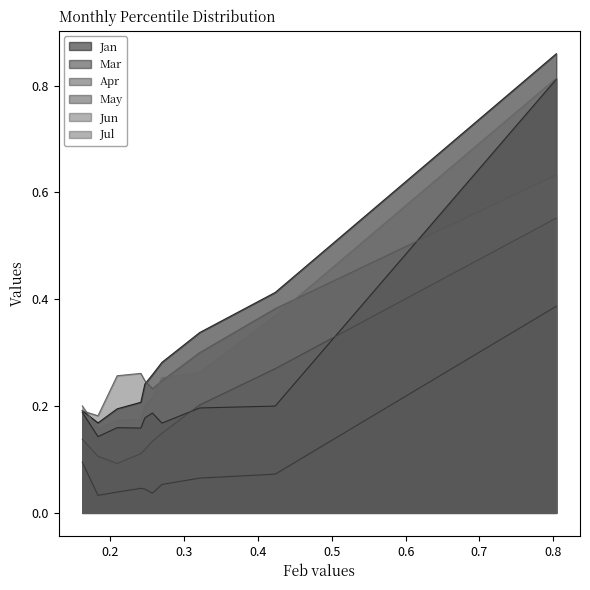

Reading left to right, list all the values displayed in this chart.

Jan: pct05=0.2	pct15=0.2	pct25=0.2	pct35=0.2	pct45=0.2	pct55=0.3	pct65=0.3	pct75=0.3	pct85=0.4	pct95=0.9
Mar: pct05=0.2	pct15=0.1	pct25=0.2	pct35=0.2	pct45=0.2	pct55=0.2	pct65=0.2	pct75=0.2	pct85=0.2	pct95=0.8
Apr: pct05=0.1	pct15=0.0	pct25=0.0	pct35=0.0	pct45=0.0	pct55=0.0	pct65=0.1	pct75=0.1	pct85=0.1	pct95=0.4
May: pct05=0.1	pct15=0.1	pct25=0.1	pct35=0.1	pct45=0.1	pct55=0.1	pct65=0.1	pct75=0.2	pct85=0.3	pct95=0.6
Jun: pct05=0.2	pct15=0.2	pct25=0.3	pct35=0.3	pct45=0.2	pct55=0.2	pct65=0.2	pct75=0.3	pct85=0.4	pct95=0.6
Jul: pct05=0.2	pct15=0.2	pct25=0.2	pct35=0.2	pct45=0.2	pct55=0.2	pct65=0.3	pct75=0.3	pct85=0.4	pct95=0.8